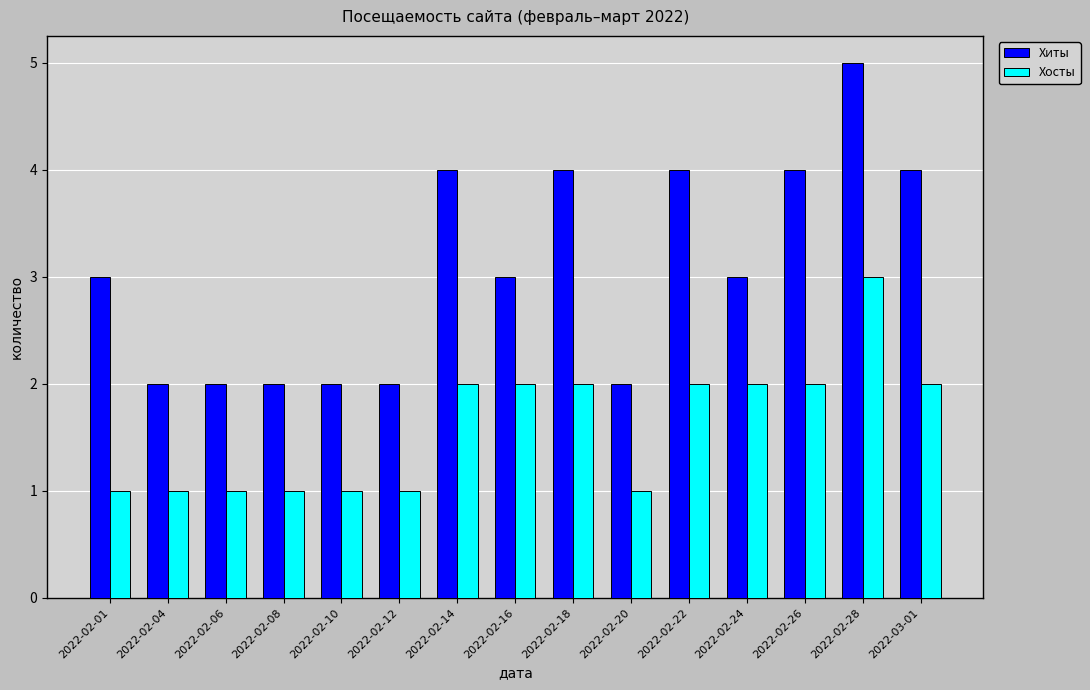

Reading right to left, extract all data points from this chart.

Хиты: 2022-03-01=4	2022-02-28=5	2022-02-26=4	2022-02-24=3	2022-02-22=4	2022-02-20=2	2022-02-18=4	2022-02-16=3	2022-02-14=4	2022-02-12=2	2022-02-10=2	2022-02-08=2	2022-02-06=2	2022-02-04=2	2022-02-01=3
Хосты: 2022-03-01=2	2022-02-28=3	2022-02-26=2	2022-02-24=2	2022-02-22=2	2022-02-20=1	2022-02-18=2	2022-02-16=2	2022-02-14=2	2022-02-12=1	2022-02-10=1	2022-02-08=1	2022-02-06=1	2022-02-04=1	2022-02-01=1